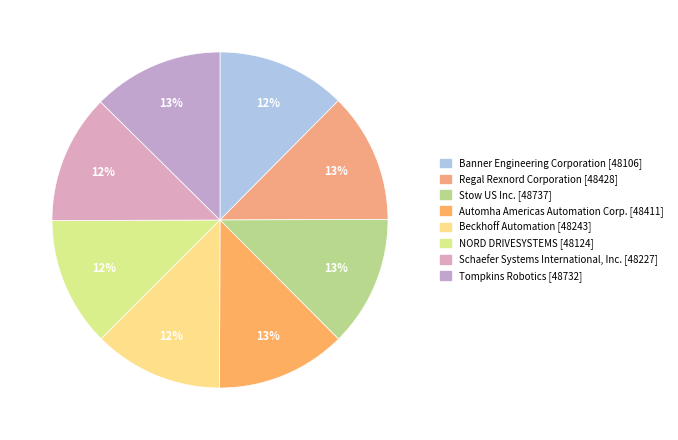

How many segments does this pie chart have?

8